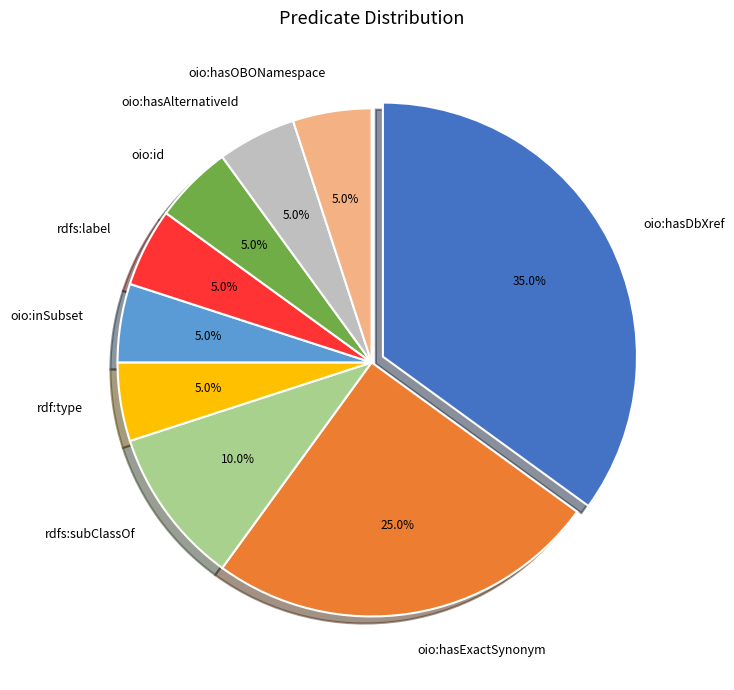

What is the ratio of the value at oio:hasOBONamespace to the value at oio:id?

1.0